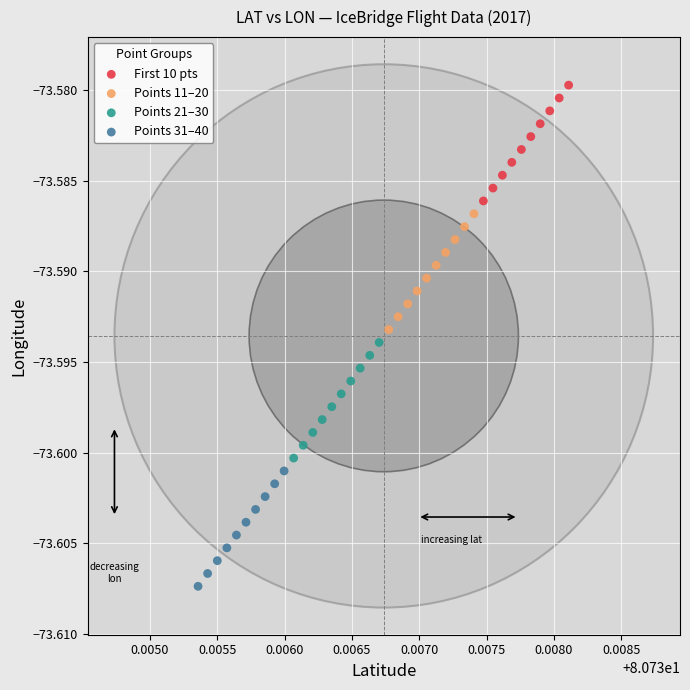

Which series has the largest Y range (max minus min)?

First 10 pts